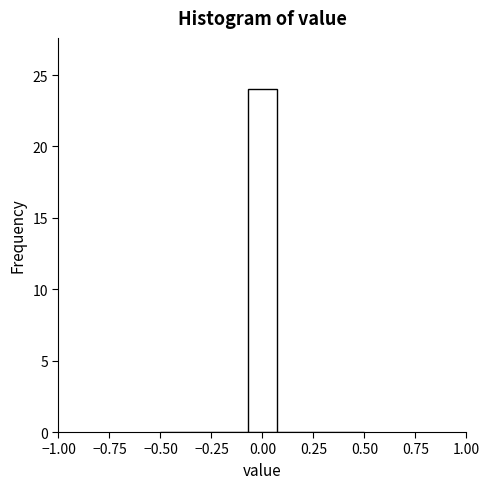

Around what value on the x-axis is the tallest bar? Give the approximate position of its centre, as read against the axis.

0.00